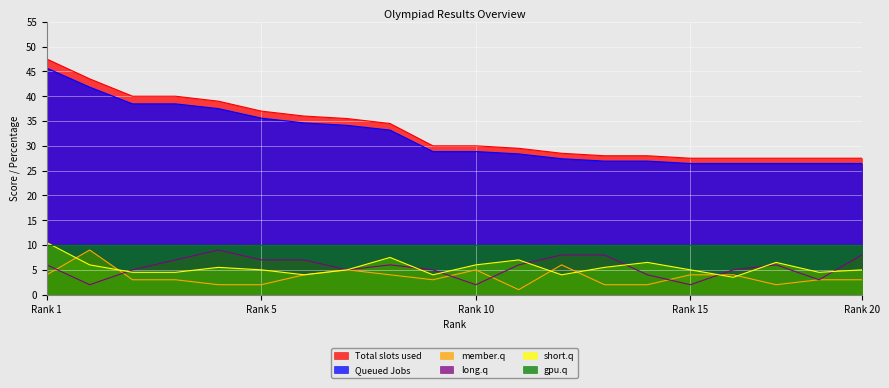

True or false: member.q and Total slots used intersect in this chart.

False